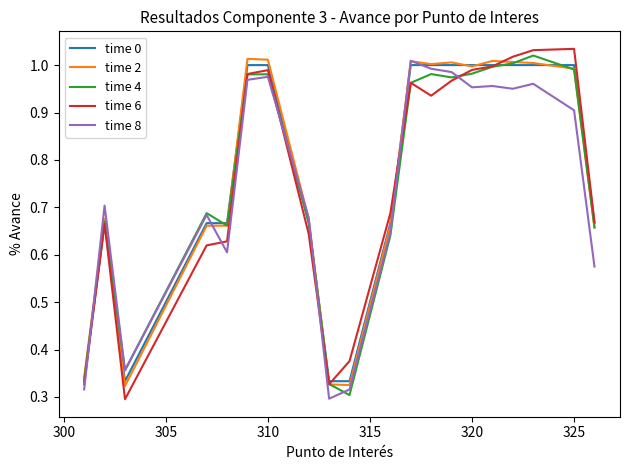

What is the minimum value shown in the chart?

0.3